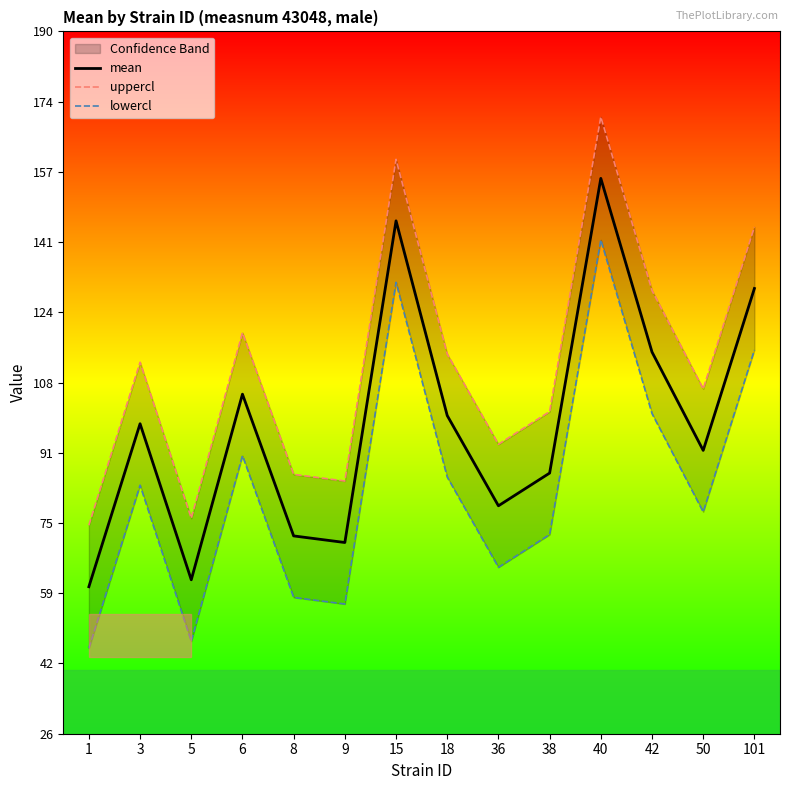

How many values in the lowercl series are below 83?

7